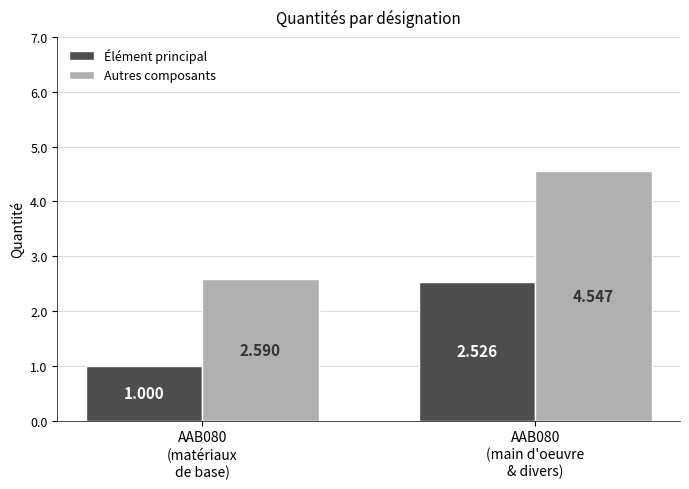

Which series changed the most between AAB080
(matériaux
de base) and AAB080
(main d'oeuvre
& divers)?

Autres composants